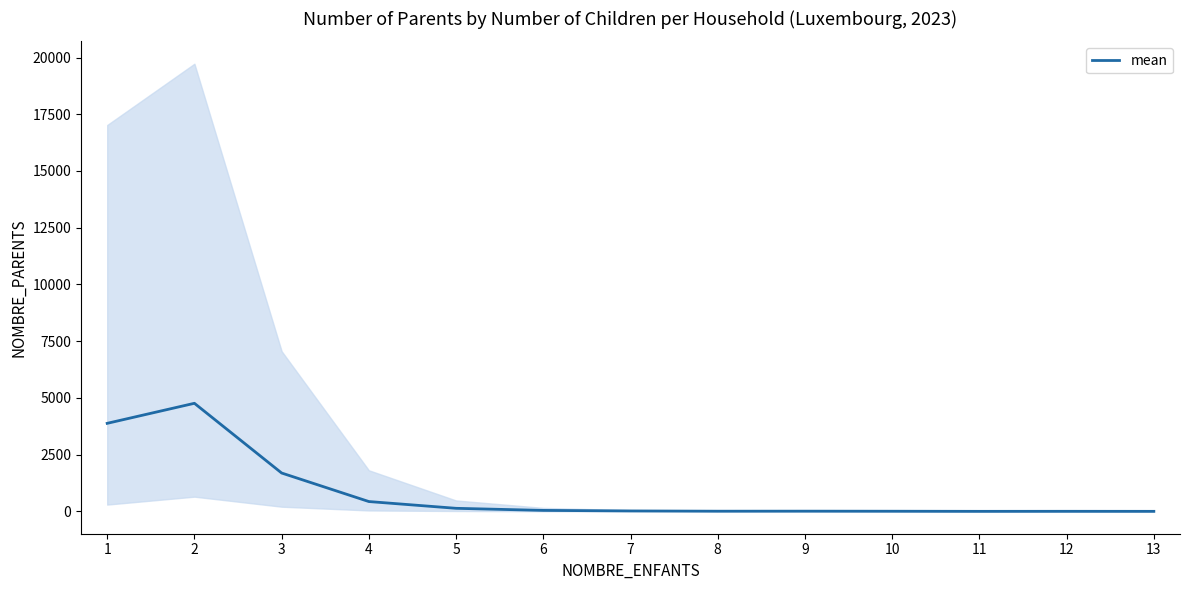

List the labels in order of value, smallest first.

11, 13, 12, 10, 8, 9, 7, 6, 5, 4, 3, 1, 2